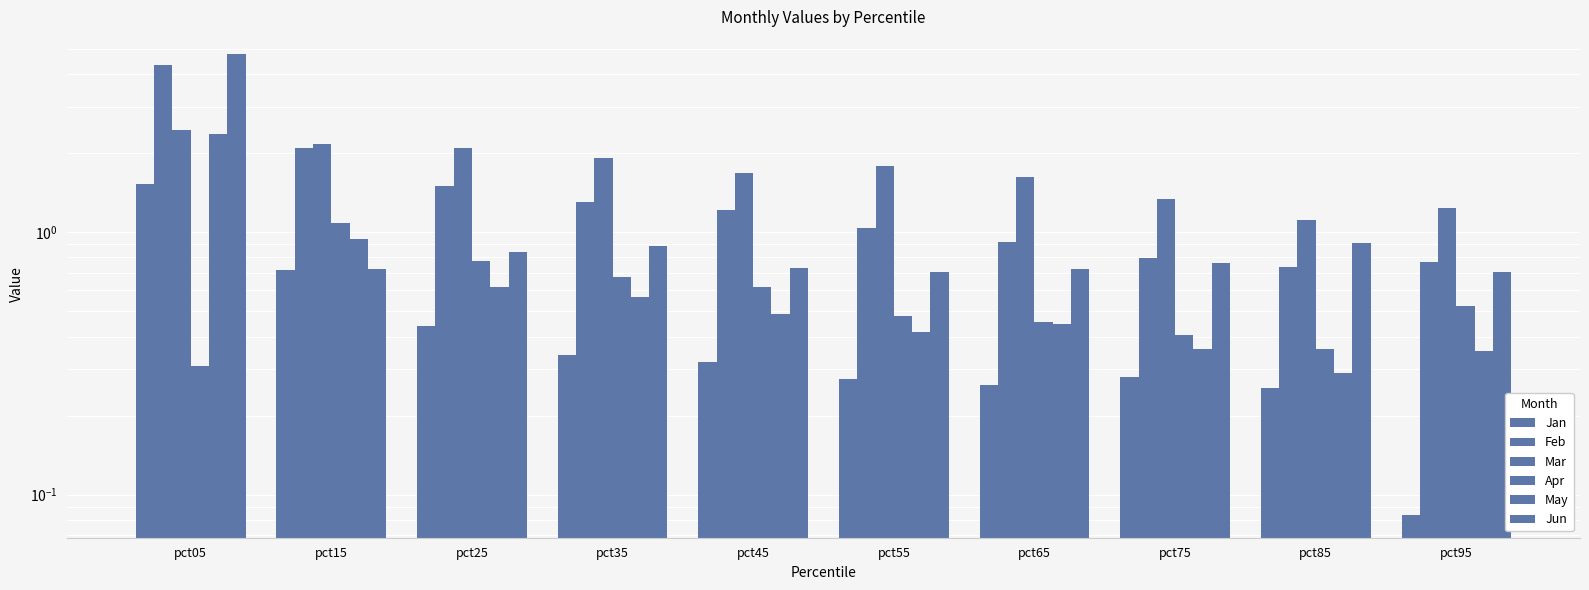

Which series has the largest total across all categories?

Mar